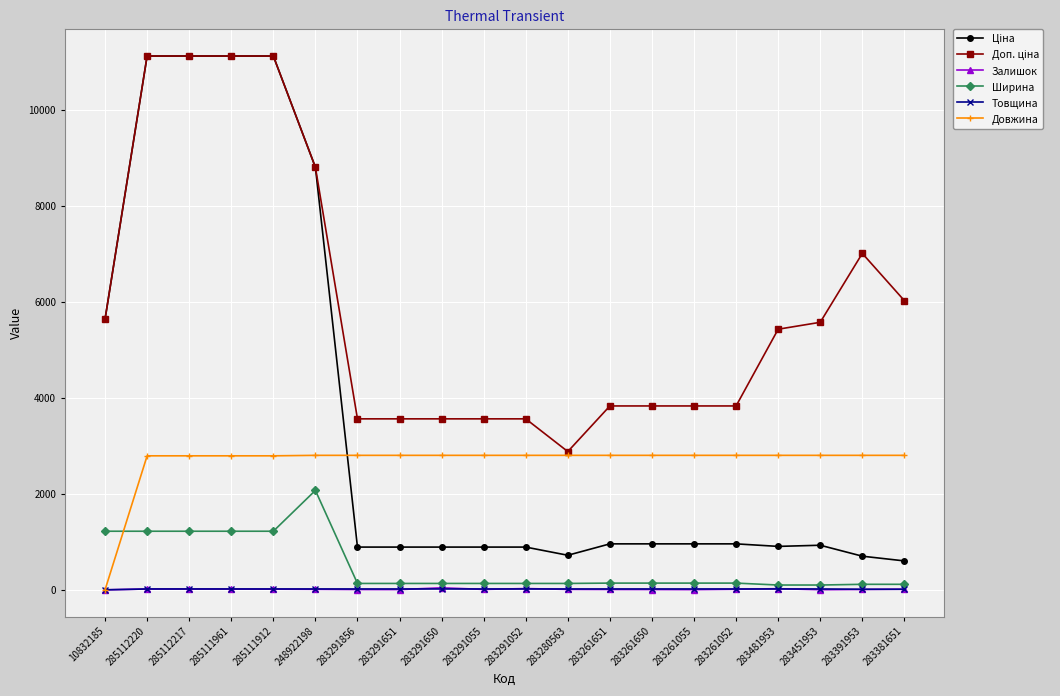

At how many categories does at least one series exceed 7740?

5